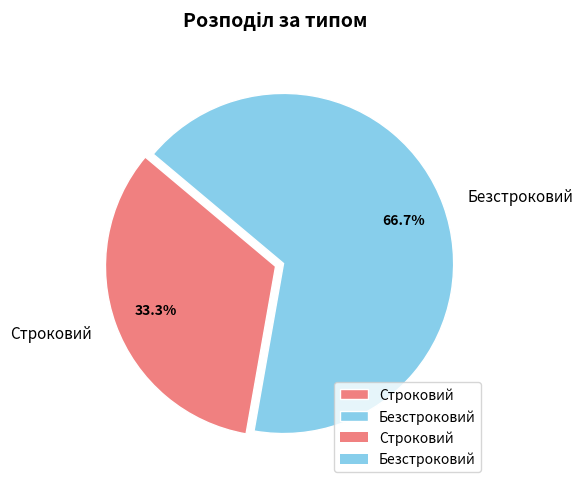

Which has a higher value, Безстроковий or Строковий?

Безстроковий